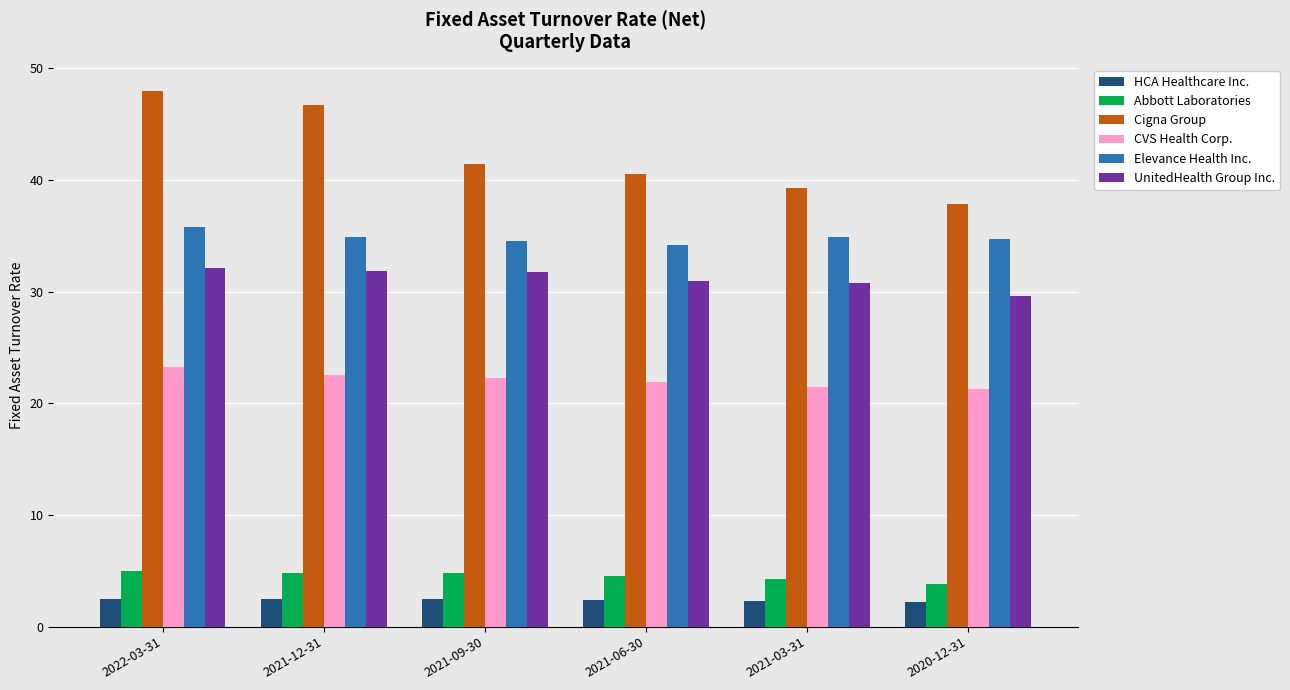

Is the value of Cigna Group at 2021-06-30 greater than the value of HCA Healthcare Inc. at 2021-06-30?

Yes